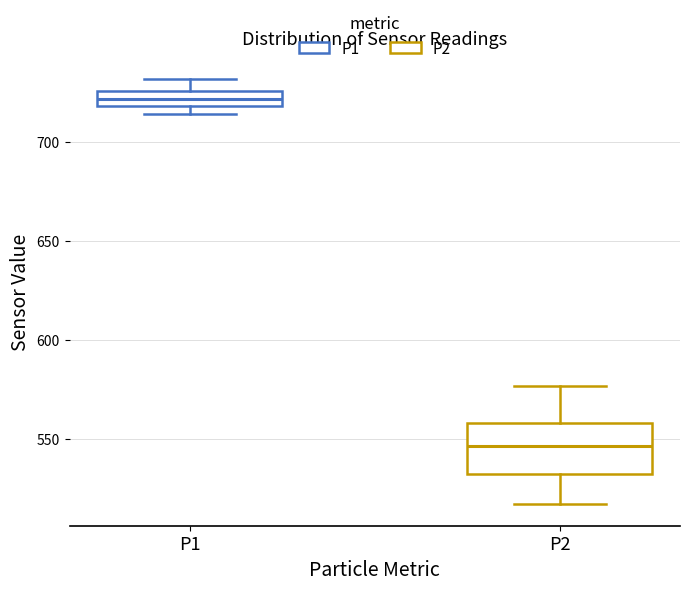

Reading left to right, read every box against the y-axis: the position of its median line, the range the box covers, and the ends of its whiskers. The values are not printed on the chart, so give them approximately, as read against the axis.

P1: median 720 (inside the box), box 720 to 725, whiskers 715 to 730
P2: median 545, box 530 to 560, whiskers 515 to 575